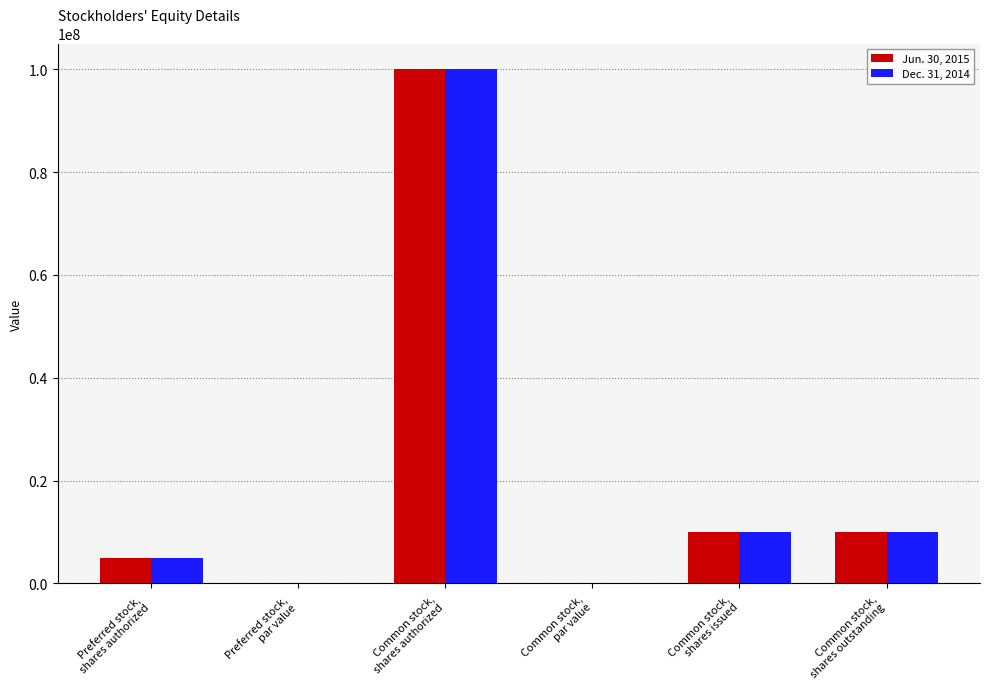

The value of Dec. 31, 2014 at Common stock,
shares authorized is 178510986.1. True or false?

False